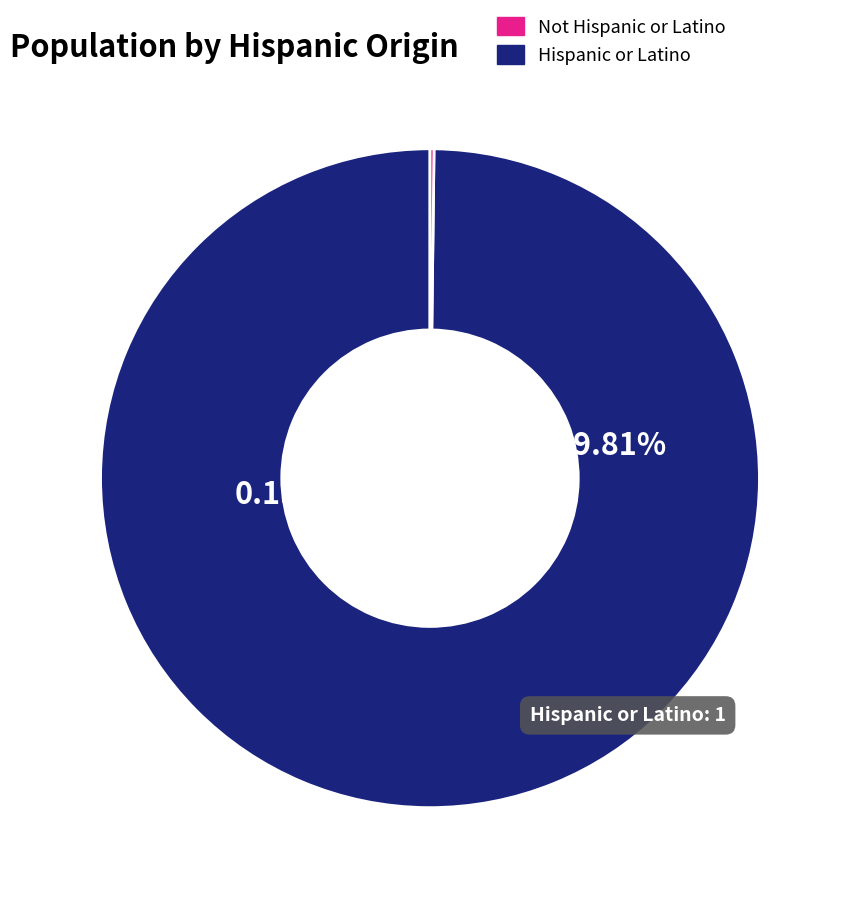

To the nearest percent, what is the difference between the Hispanic or Latino and Not Hispanic or Latino slice percentages?

100%